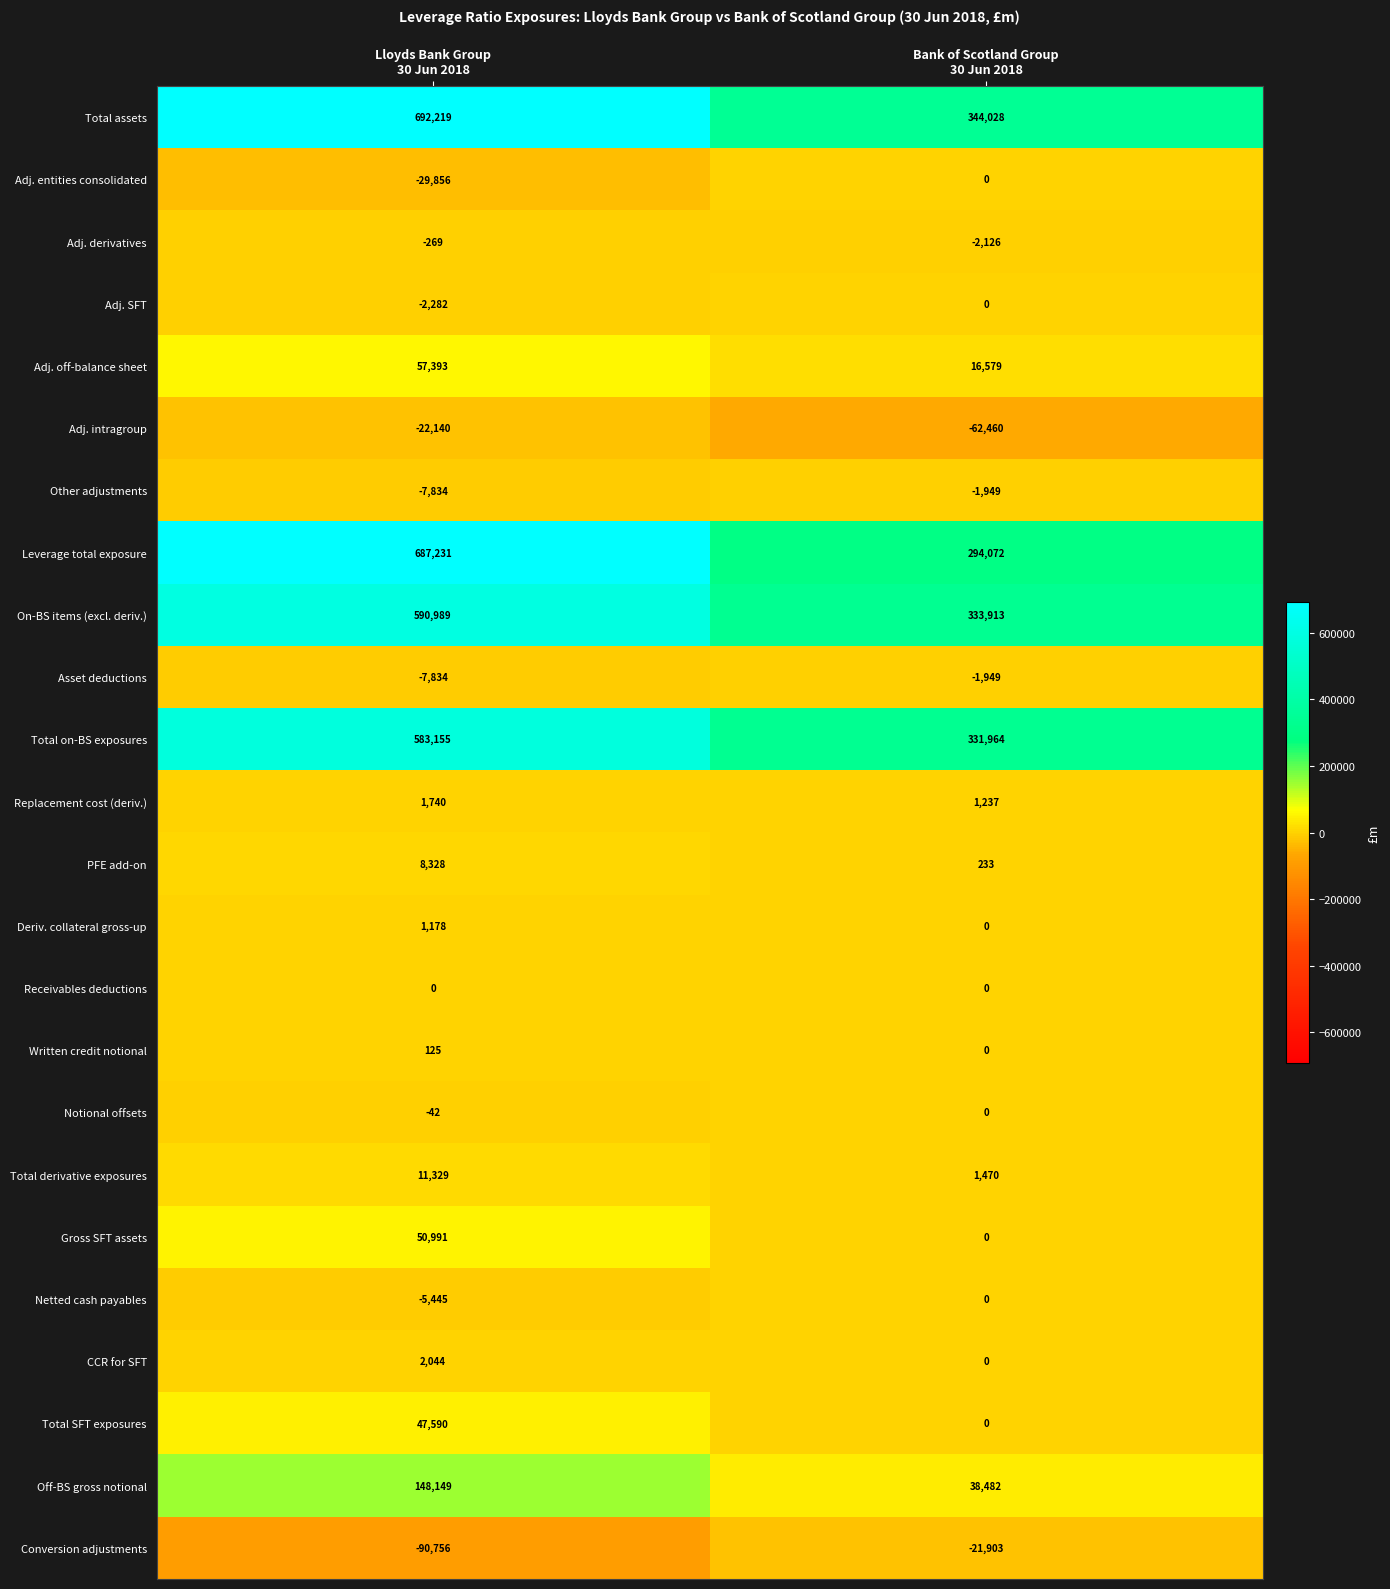

How many series are shown in this chart?

24